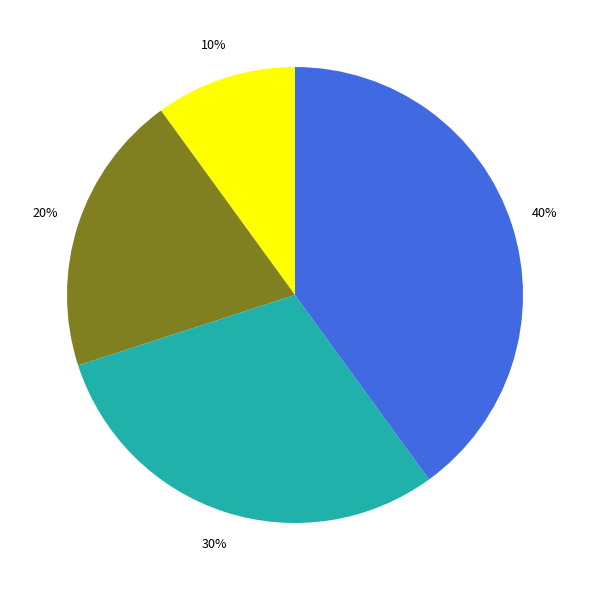

Is there a majority slice in this chart?

No